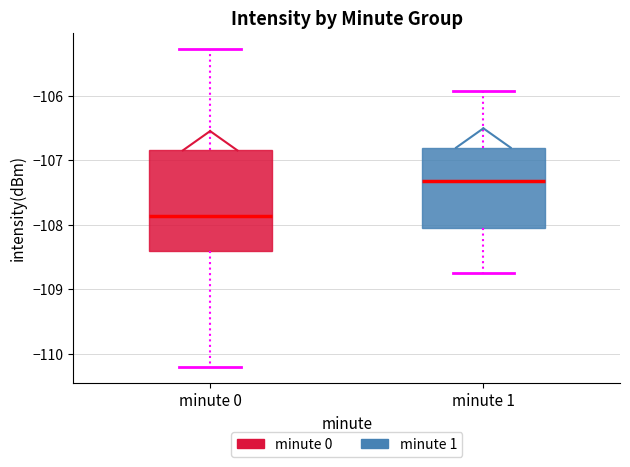

Where is the upper edge of the box for minute 1 on the y-axis? The values are not printed on the chart, so give them approximately, as read against the axis.

-106.8